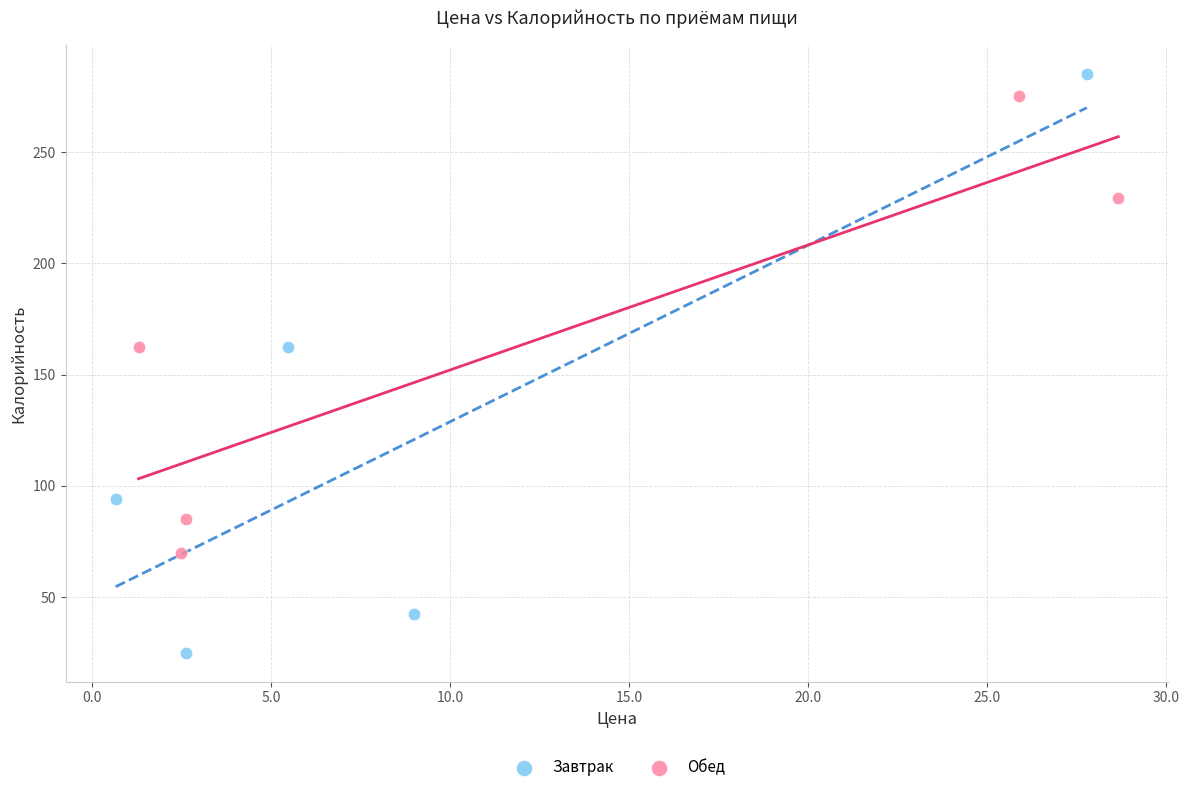

Which series has the widest spread of Y values?

Завтрак